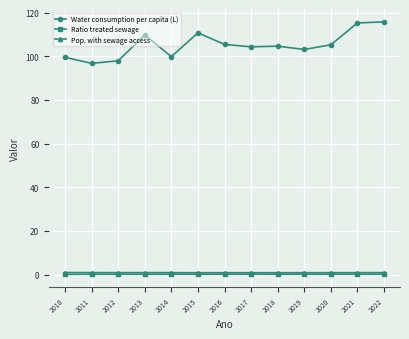

Which series has the widest spread of values?

Water consumption per capita (L)